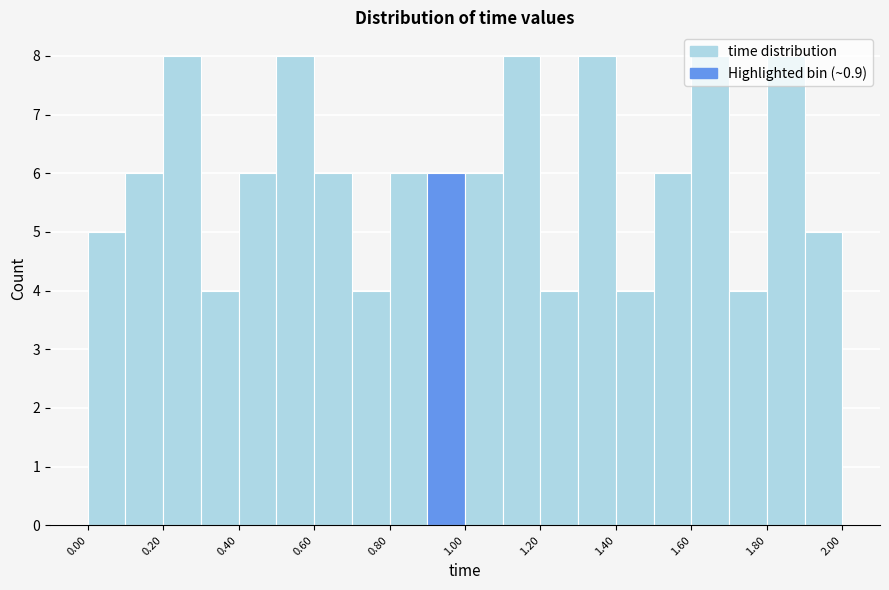

Reading left to right, transcribe this chart: for each bar, give the range it covers on the x-axis and its height. The values are not printed on the chart, so give them approximately, as read against the axis.

0.0 to 0.1: 5
0.1 to 0.2: 6
0.2 to 0.3: 8
0.3 to 0.4: 4
0.4 to 0.5: 6
0.5 to 0.6: 8
0.6 to 0.7: 6
0.7 to 0.8: 4
0.8 to 0.9: 6
0.9 to 1.0: 6
1.0 to 1.1: 6
1.1 to 1.2: 8
1.2 to 1.3: 4
1.3 to 1.4: 8
1.4 to 1.5: 4
1.5 to 1.6: 6
1.6 to 1.7: 8
1.7 to 1.8: 4
1.8 to 1.9: 8
1.9 to 2.0: 5